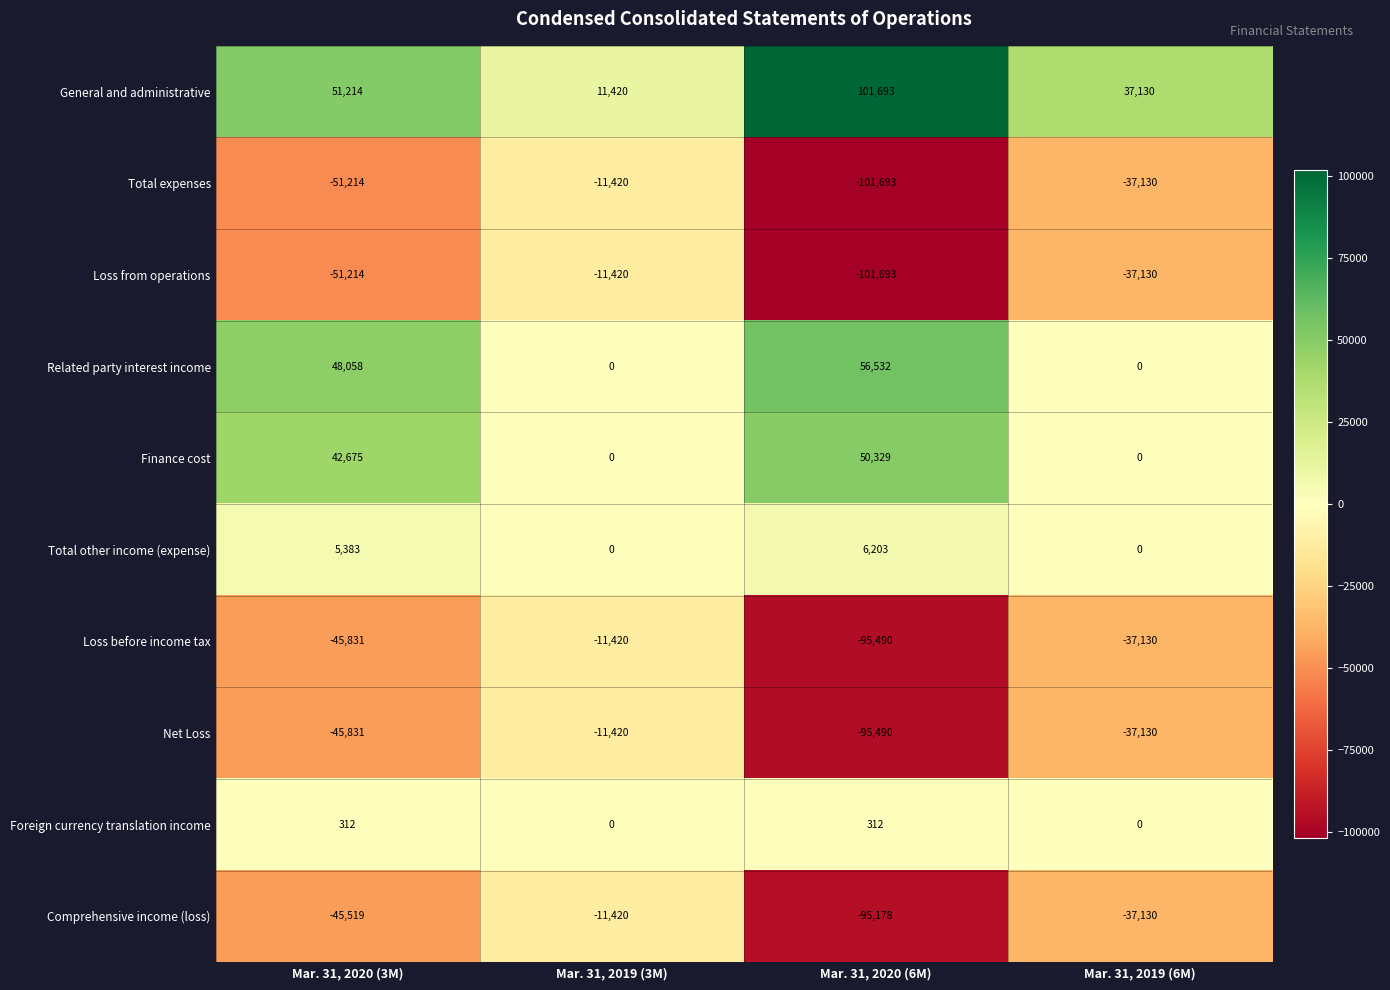

The value of Finance cost at Mar. 31, 2020 (6M) is 50329. True or false?

True